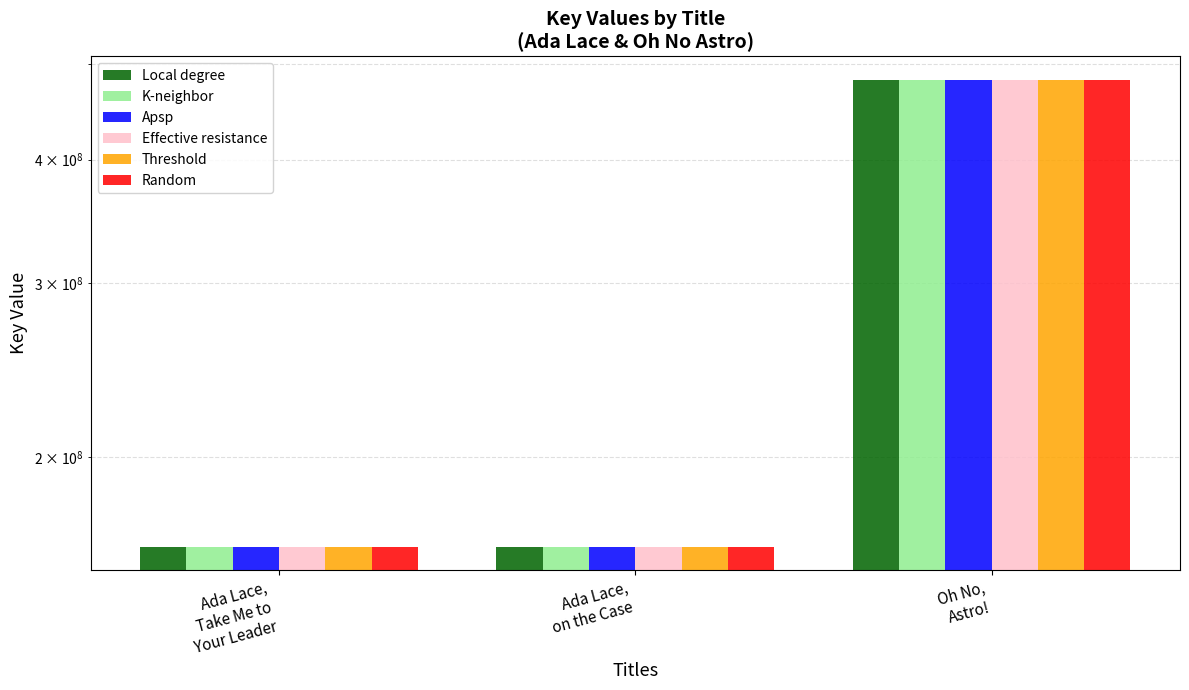

Is the value of Local degree at Oh No,
Astro! greater than the value of Effective resistance at Ada Lace,
on the Case?

Yes